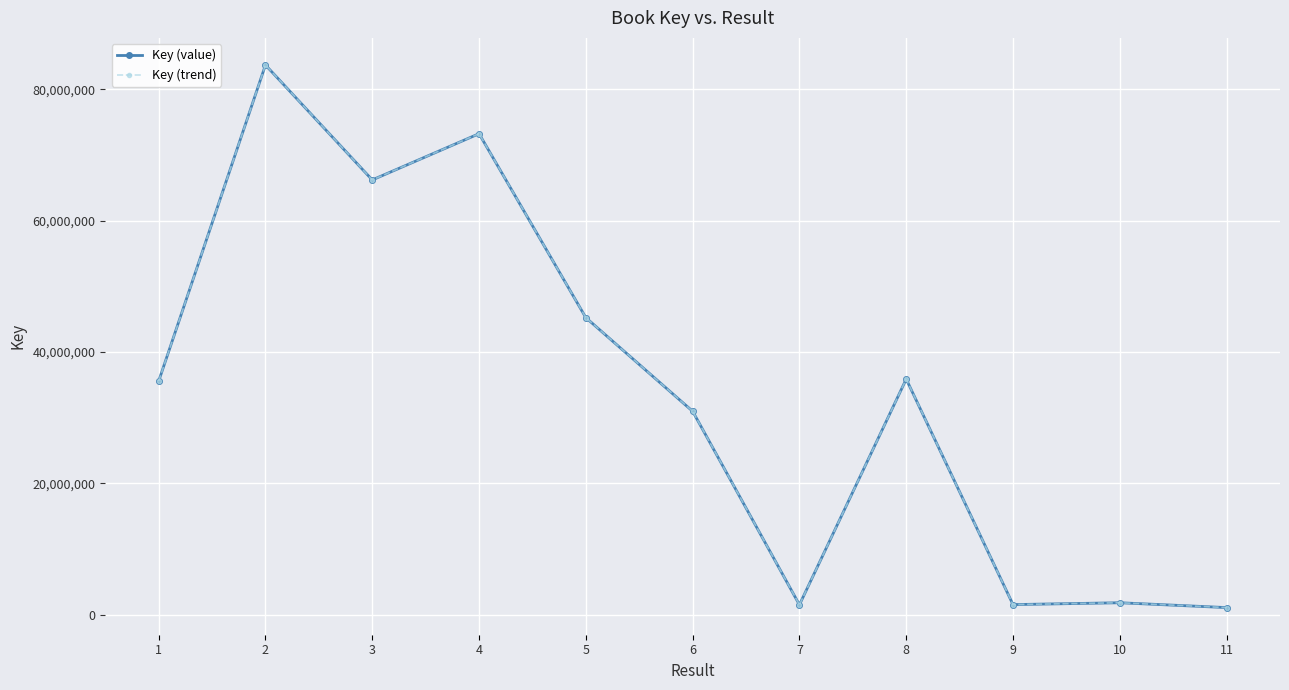

The value of Key (trend) at 11 is 335623. True or false?

False